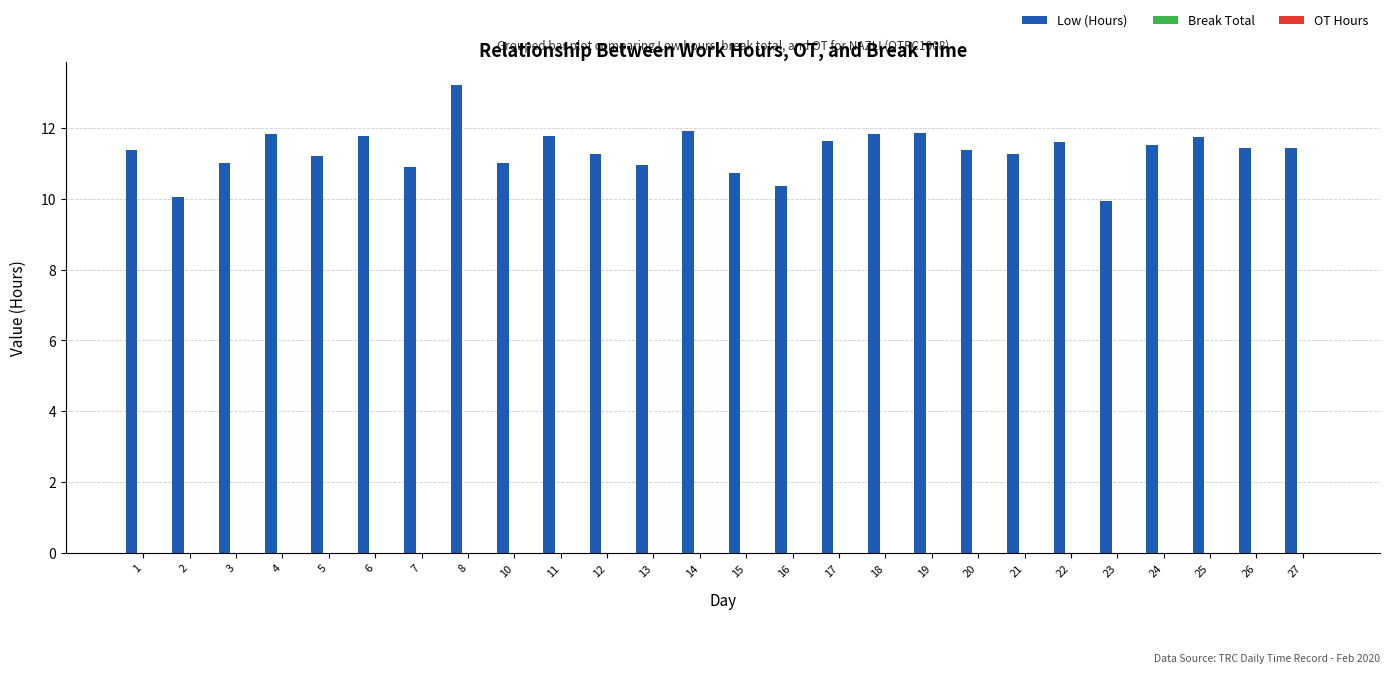

What is the change in value from 2 to 6?

+1.7